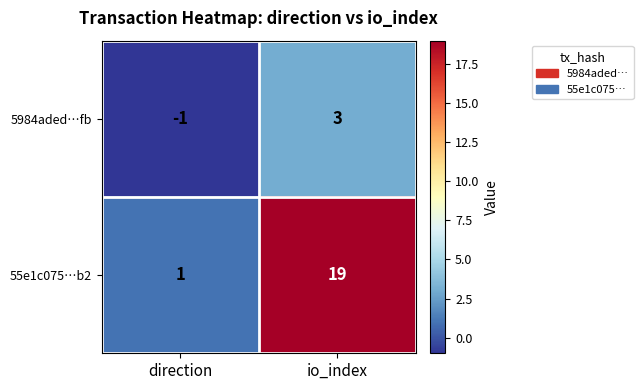

What value does the 55e1c075…b2 series have at io_index, to the nearest 5?

20